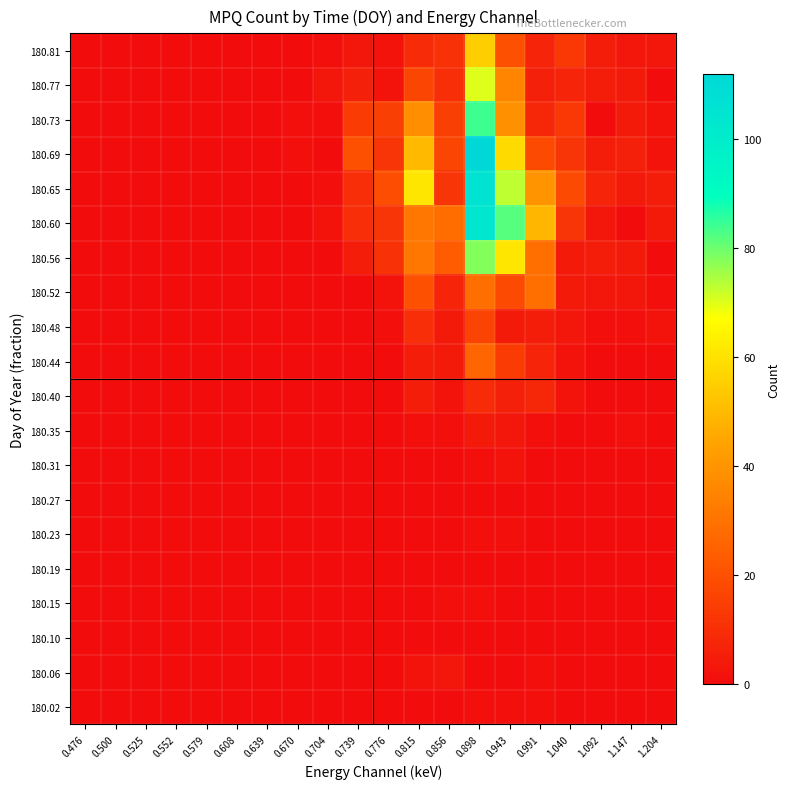

Reading right to left, what are all the values shown in this chart?

180.02: 1.204=0	1.147=0	1.092=0	1.040=0	0.991=1	0.943=1	0.898=1	0.856=0	0.815=0	0.776=0	0.739=0	0.704=0	0.670=0	0.639=0	0.608=0	0.579=0	0.552=0	0.525=0	0.500=0	0.476=0
180.06: 1.204=0	1.147=0	1.092=0	1.040=0	0.991=1	0.943=0	0.898=0	0.856=3	0.815=2	0.776=0	0.739=0	0.704=0	0.670=0	0.639=0	0.608=0	0.579=0	0.552=0	0.525=0	0.500=0	0.476=0
180.10: 1.204=0	1.147=0	1.092=0	1.040=0	0.991=0	0.943=0	0.898=0	0.856=0	0.815=0	0.776=0	0.739=0	0.704=0	0.670=0	0.639=0	0.608=0	0.579=0	0.552=0	0.525=0	0.500=0	0.476=0
180.15: 1.204=0	1.147=0	1.092=0	1.040=0	0.991=0	0.943=0	0.898=1	0.856=1	0.815=0	0.776=0	0.739=0	0.704=0	0.670=0	0.639=0	0.608=0	0.579=0	0.552=0	0.525=0	0.500=0	0.476=0
180.19: 1.204=0	1.147=0	1.092=0	1.040=0	0.991=0	0.943=0	0.898=0	0.856=0	0.815=0	0.776=0	0.739=0	0.704=0	0.670=0	0.639=0	0.608=0	0.579=0	0.552=0	0.525=0	0.500=0	0.476=0
180.23: 1.204=0	1.147=0	1.092=0	1.040=0	0.991=0	0.943=1	0.898=1	0.856=0	0.815=0	0.776=0	0.739=0	0.704=0	0.670=0	0.639=0	0.608=0	0.579=0	0.552=0	0.525=0	0.500=0	0.476=0
180.27: 1.204=0	1.147=0	1.092=0	1.040=0	0.991=0	0.943=0	0.898=0	0.856=0	0.815=0	0.776=0	0.739=0	0.704=0	0.670=0	0.639=0	0.608=0	0.579=0	0.552=0	0.525=0	0.500=0	0.476=0
180.31: 1.204=0	1.147=0	1.092=0	1.040=0	0.991=0	0.943=2	0.898=1	0.856=0	0.815=0	0.776=0	0.739=0	0.704=0	0.670=0	0.639=0	0.608=0	0.579=0	0.552=0	0.525=0	0.500=0	0.476=0
180.35: 1.204=0	1.147=1	1.092=0	1.040=0	0.991=1	0.943=3	0.898=4	0.856=1	0.815=1	0.776=0	0.739=0	0.704=0	0.670=0	0.639=0	0.608=0	0.579=0	0.552=0	0.525=0	0.500=0	0.476=0
180.40: 1.204=0	1.147=0	1.092=0	1.040=2	0.991=8	0.943=6	0.898=9	0.856=2	0.815=5	0.776=0	0.739=0	0.704=0	0.670=0	0.639=0	0.608=0	0.579=0	0.552=0	0.525=0	0.500=0	0.476=0
180.44: 1.204=0	1.147=0	1.092=0	1.040=2	0.991=7	0.943=14	0.898=26	0.856=4	0.815=5	0.776=0	0.739=0	0.704=0	0.670=0	0.639=0	0.608=0	0.579=0	0.552=0	0.525=0	0.500=0	0.476=0
180.48: 1.204=2	1.147=1	1.092=1	1.040=3	0.991=5	0.943=4	0.898=16	0.856=4	0.815=10	0.776=1	0.739=0	0.704=0	0.670=0	0.639=0	0.608=0	0.579=0	0.552=0	0.525=0	0.500=0	0.476=0
180.52: 1.204=1	1.147=3	1.092=3	1.040=4	0.991=29	0.943=18	0.898=29	0.856=7	0.815=20	0.776=2	0.739=0	0.704=0	0.670=0	0.639=0	0.608=0	0.579=0	0.552=0	0.525=0	0.500=0	0.476=0
180.56: 1.204=0	1.147=4	1.092=5	1.040=4	0.991=29	0.943=61	0.898=78	0.856=23	0.815=31	0.776=11	0.739=5	0.704=0	0.670=0	0.639=0	0.608=0	0.579=0	0.552=0	0.525=0	0.500=0	0.476=0
180.60: 1.204=4	1.147=0	1.092=3	1.040=12	0.991=49	0.943=82	0.898=104	0.856=28	0.815=31	0.776=12	0.739=10	0.704=2	0.670=0	0.639=0	0.608=0	0.579=0	0.552=0	0.525=0	0.500=0	0.476=0
180.65: 1.204=5	1.147=4	1.092=7	1.040=18	0.991=40	0.943=73	0.898=106	0.856=12	0.815=61	0.776=19	0.739=10	0.704=1	0.670=0	0.639=0	0.608=0	0.579=0	0.552=0	0.525=0	0.500=0	0.476=0
180.69: 1.204=2	1.147=6	1.092=5	1.040=12	0.991=18	0.943=58	0.898=112	0.856=17	0.815=50	0.776=12	0.739=20	0.704=0	0.670=1	0.639=0	0.608=0	0.579=0	0.552=0	0.525=0	0.500=0	0.476=0
180.73: 1.204=2	1.147=4	1.092=0	1.040=13	0.991=8	0.943=39	0.898=84	0.856=15	0.815=38	0.776=15	0.739=14	0.704=1	0.670=1	0.639=0	0.608=0	0.579=0	0.552=0	0.525=0	0.500=0	0.476=0
180.77: 1.204=0	1.147=4	1.092=5	1.040=7	0.991=6	0.943=35	0.898=70	0.856=10	0.815=17	0.776=2	0.739=6	0.704=3	0.670=0	0.639=0	0.608=0	0.579=0	0.552=0	0.525=0	0.500=0	0.476=0
180.81: 1.204=3	1.147=3	1.092=5	1.040=13	0.991=7	0.943=20	0.898=55	0.856=11	0.815=9	0.776=2	0.739=3	0.704=1	0.670=0	0.639=0	0.608=0	0.579=0	0.552=0	0.525=0	0.500=0	0.476=0